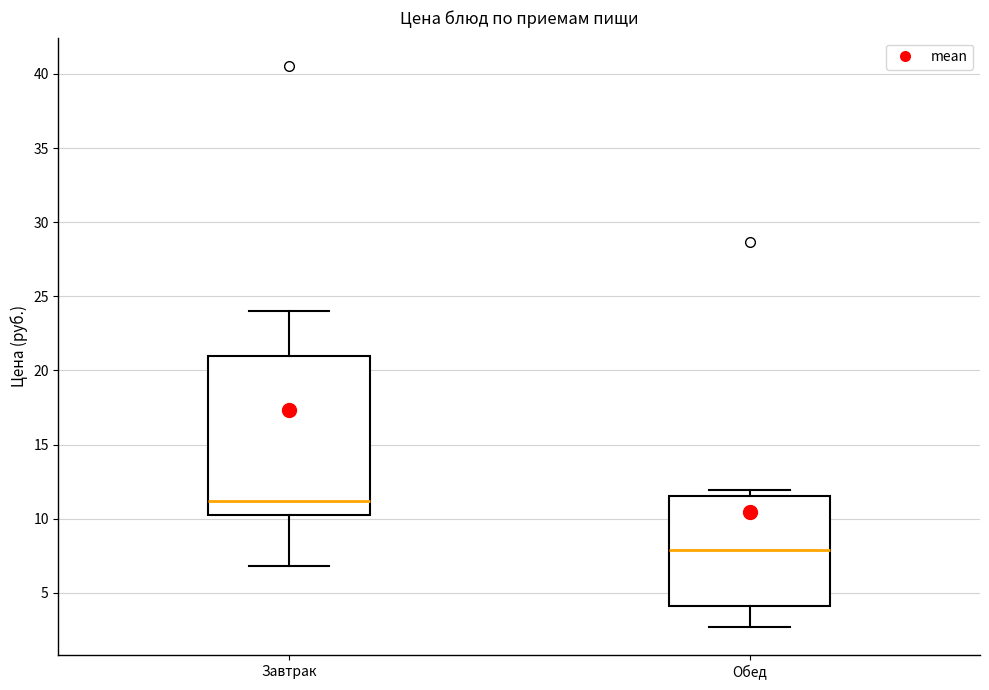

Which box is the tallest, from its lower edge to its upper edge?

Завтрак